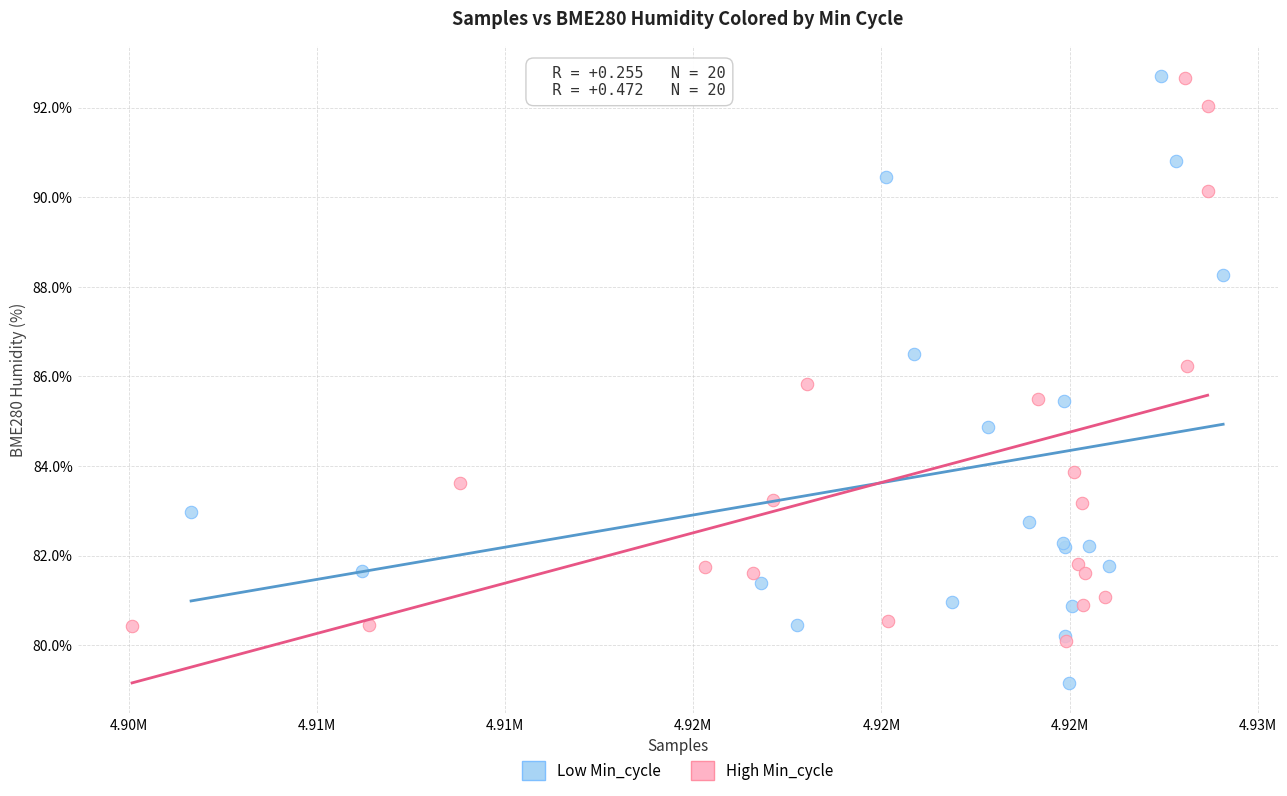

Which series contains the lowest Y value?

Low Min_cycle